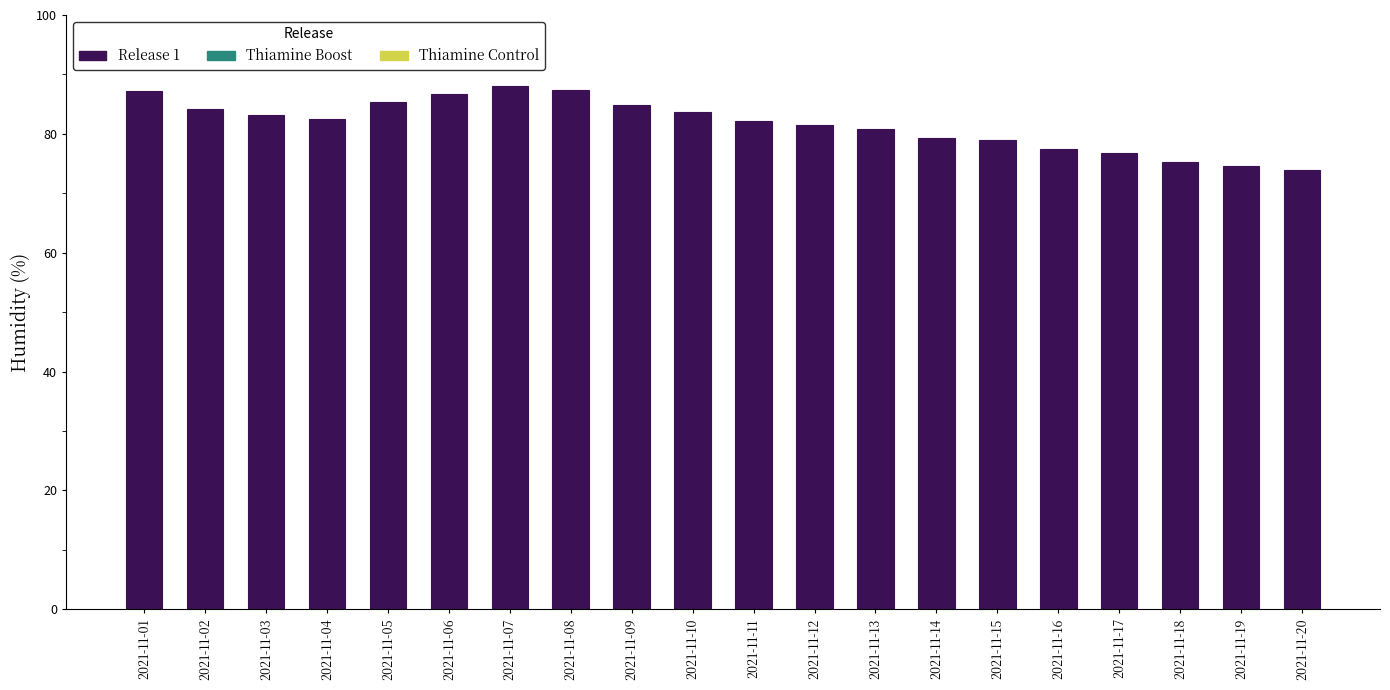

The chart shows a value of 80.8 at 2021-11-13. True or false?

True